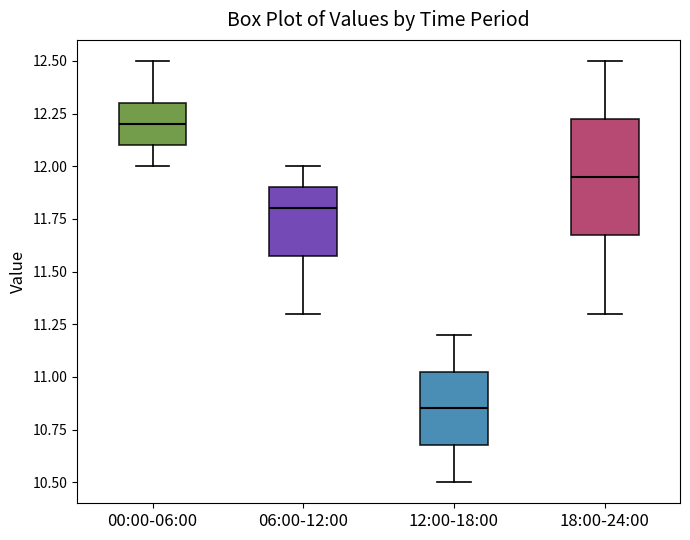

Which box has the highest median line?

00:00-06:00